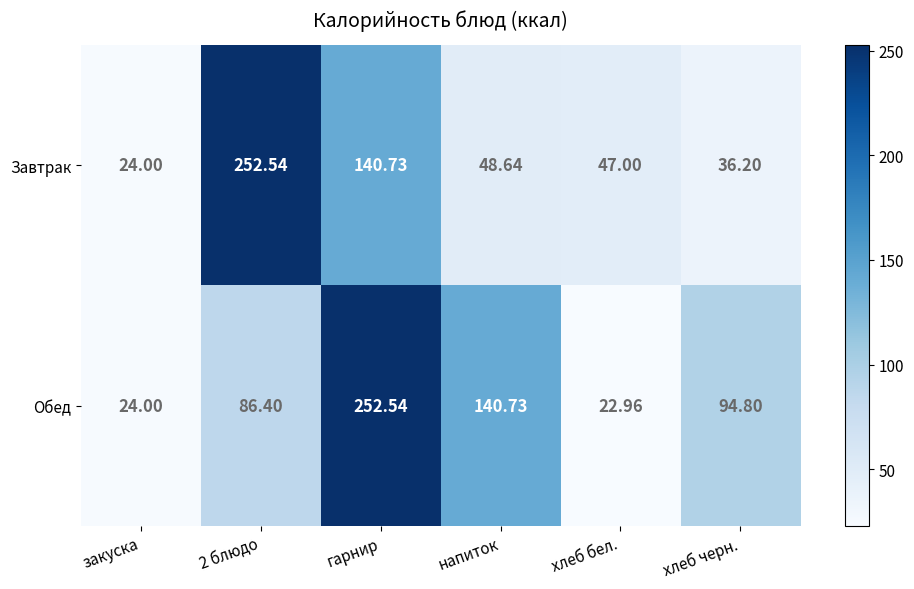

At which category is the sum across all series the highest?

гарнир